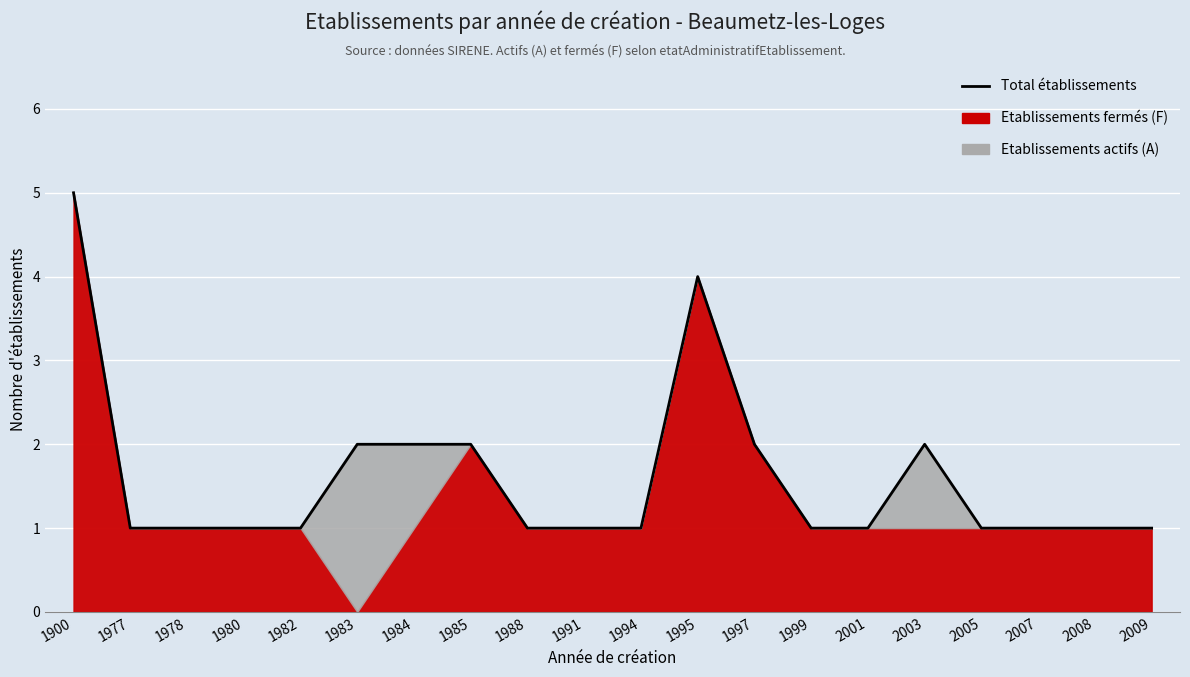

What is the difference between the values at 1984 and 1900?

3